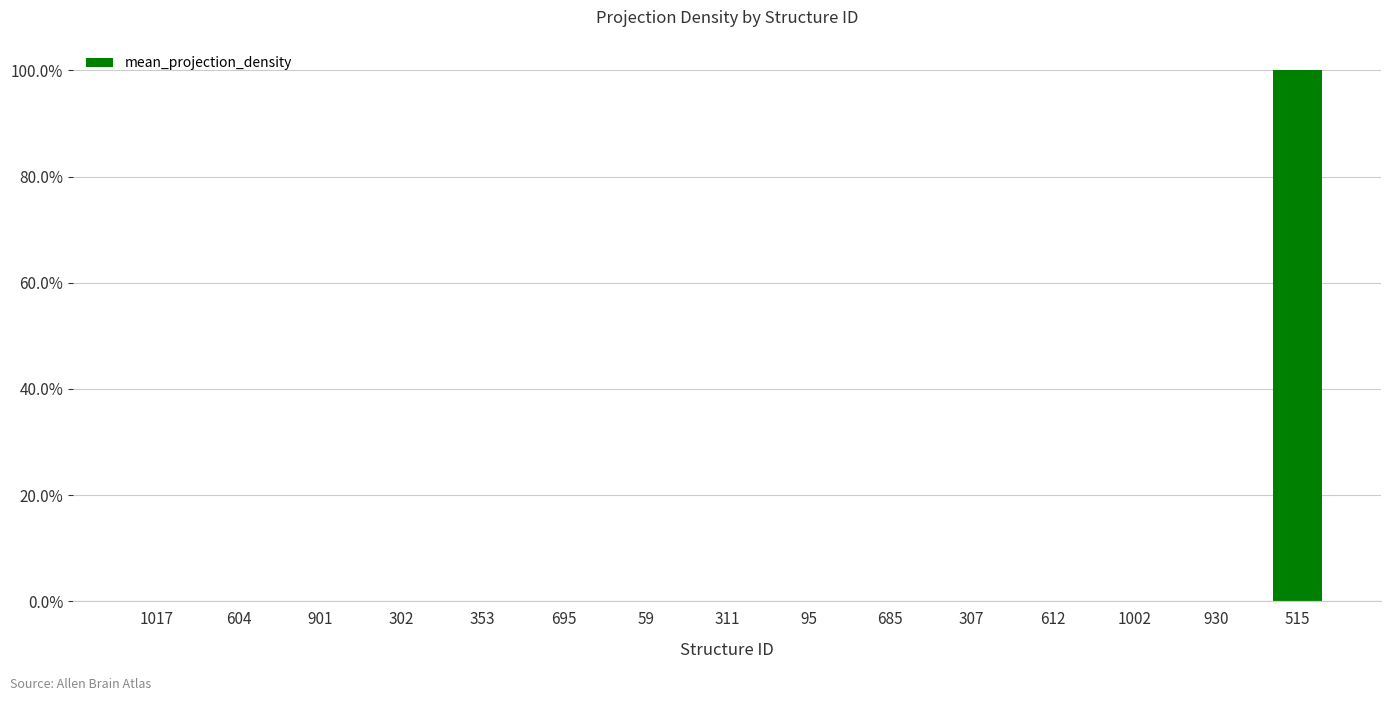

Which category has the highest value across all series?

515